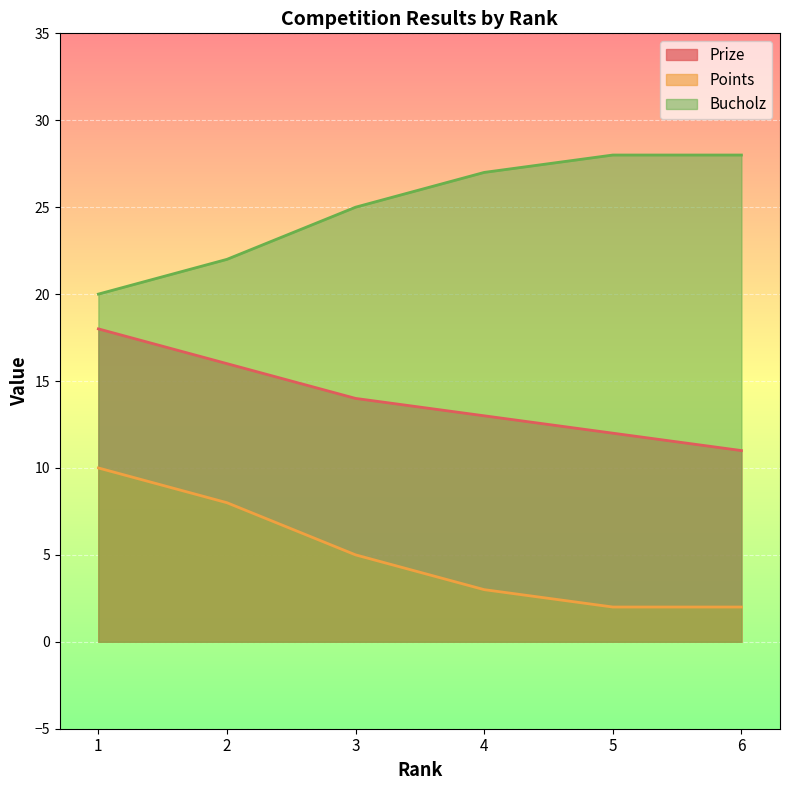

What is the difference between the Bucholz values at 1 and 5?

8